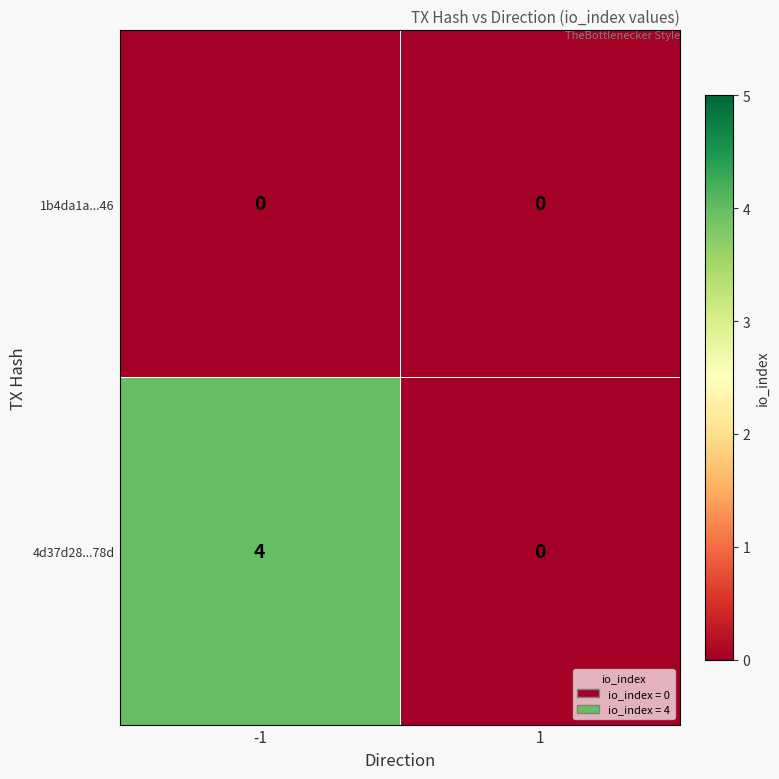

List the series in order of their peak value, lowest first.

1b4da1a...46, 4d37d28...78d